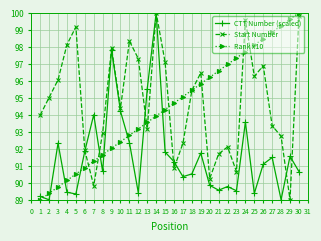

What is the sum of the CTT Number (scaled) values at 2 and 15?

180.8